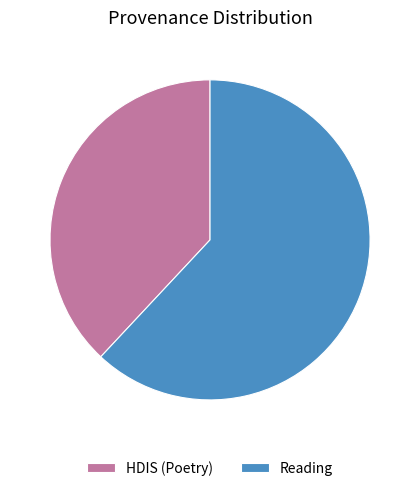

True or false: HDIS (Poetry) accounts for 38% of the total.

True